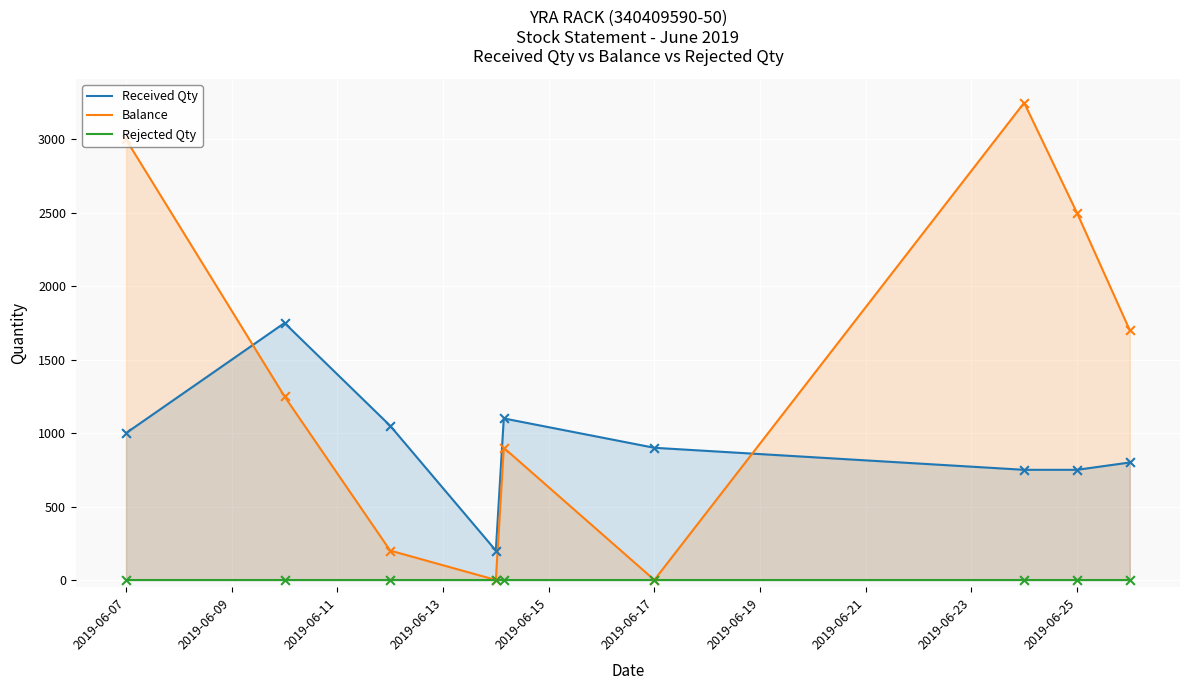

Which series has the largest total across all categories?

Balance